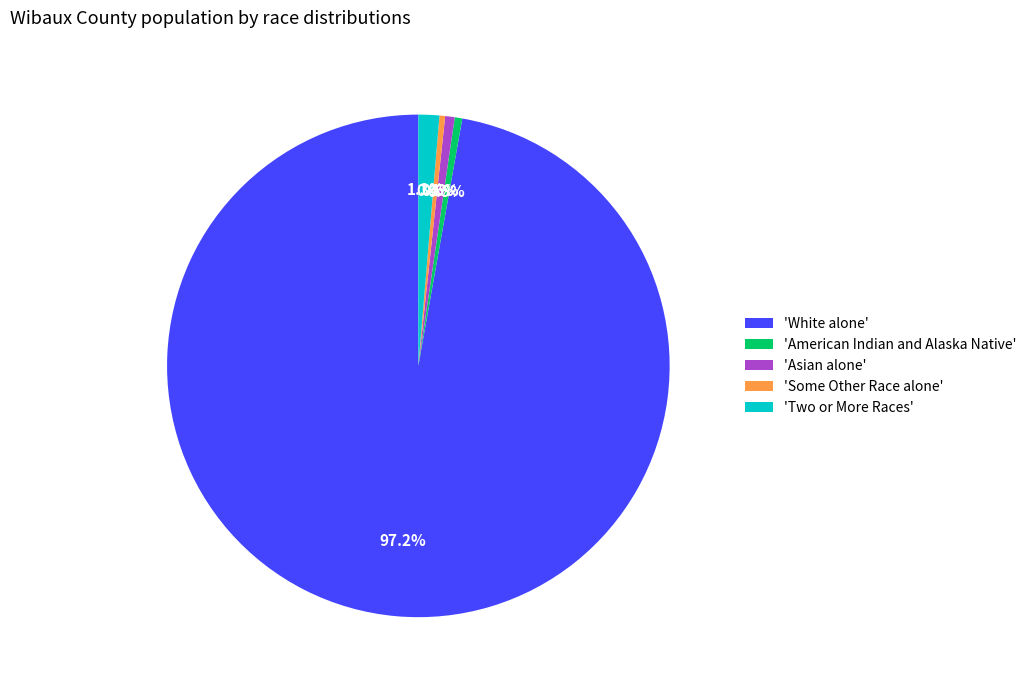

How much of the chart is everything except 'Asian alone'?

99.4%